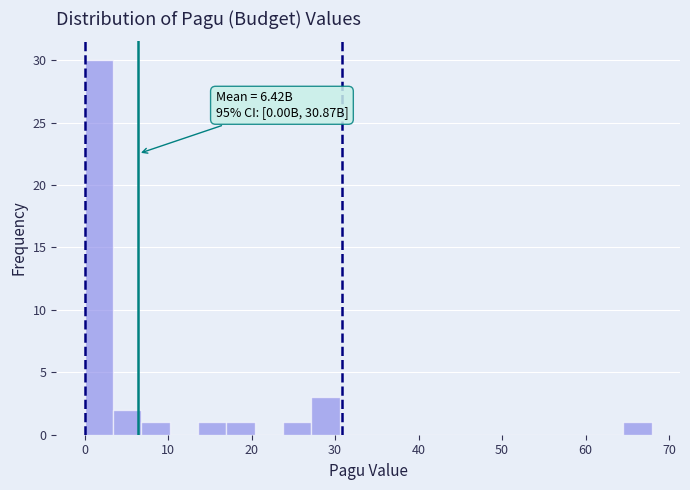

Read against the x-axis, roughly where is the centre of the tallest bar?

2